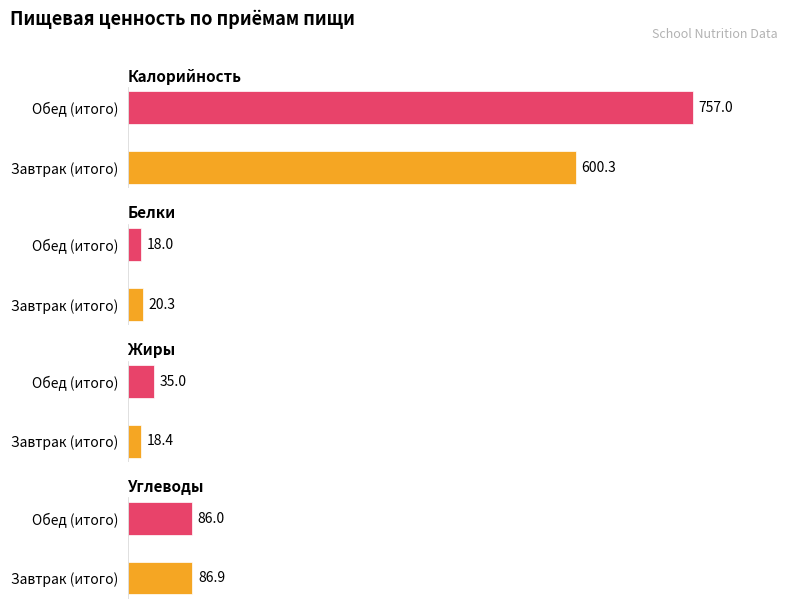

Rank the categories by Жиры value from lowest to highest.

Завтрак (итого), Обед (итого)